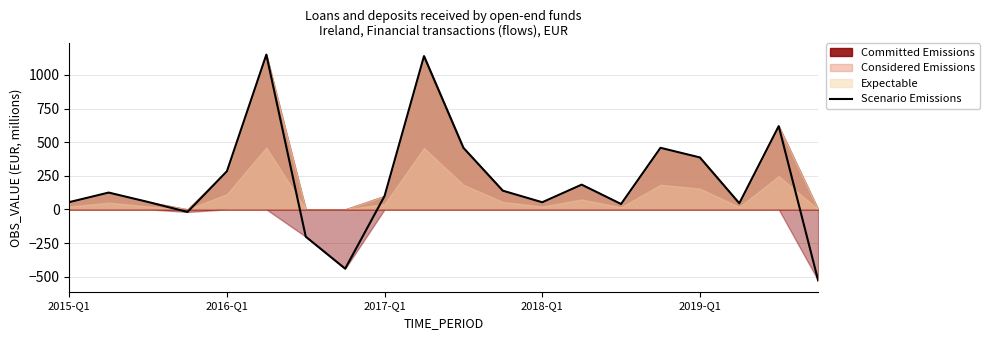

What is the minimum value for Scenario Emissions?

-528.4